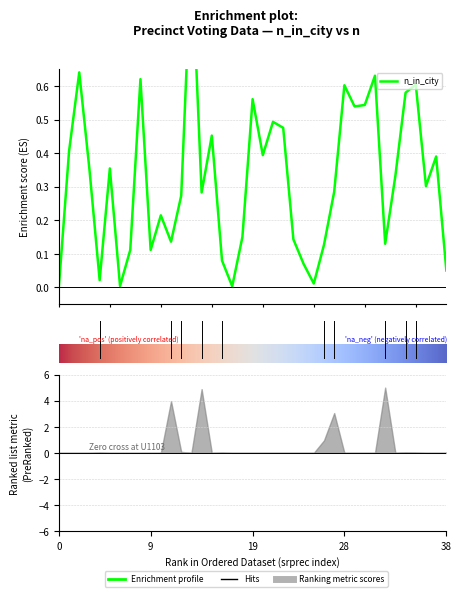

Does the chart have visible grid lines?

Yes